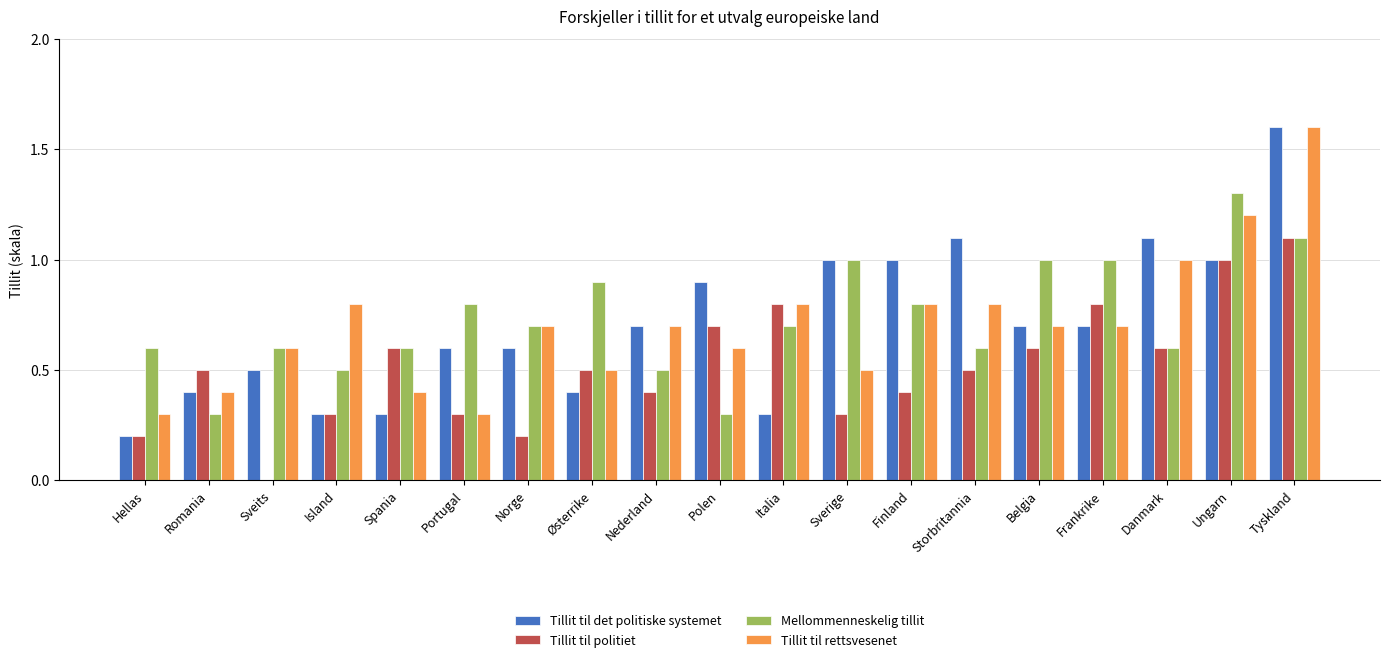

True or false: Tillit til politiet has a value of 0.4 at Italia.

False